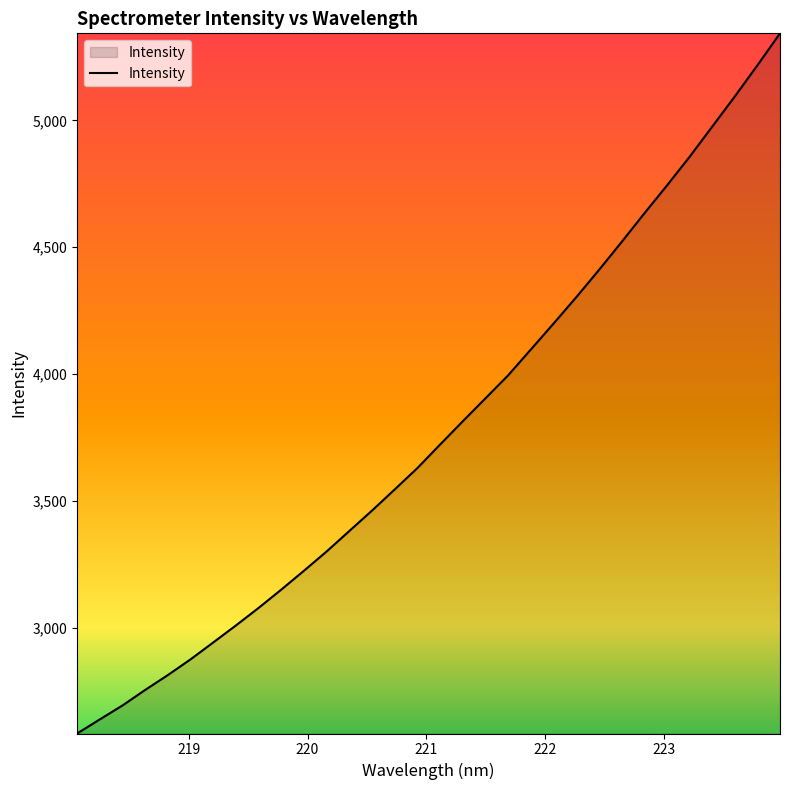

What is the greatest value displayed?

5343.5